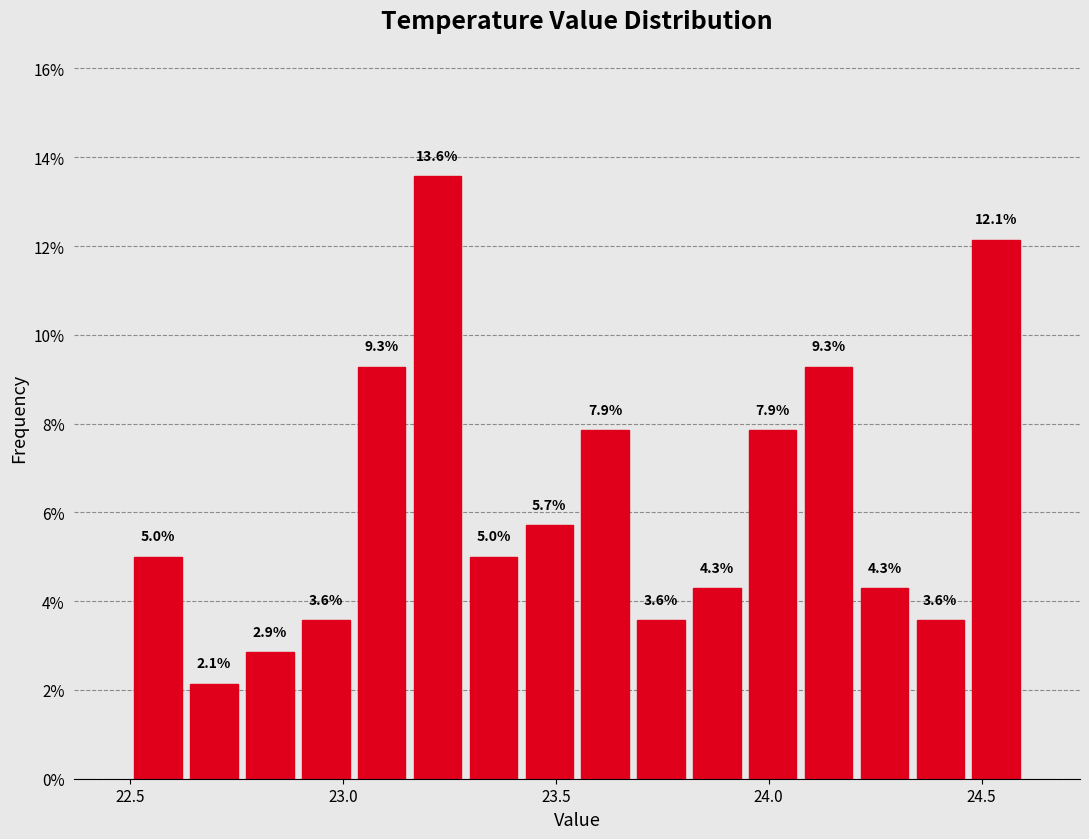

Read against the x-axis, roughly where is the centre of the tallest bar?

23.20